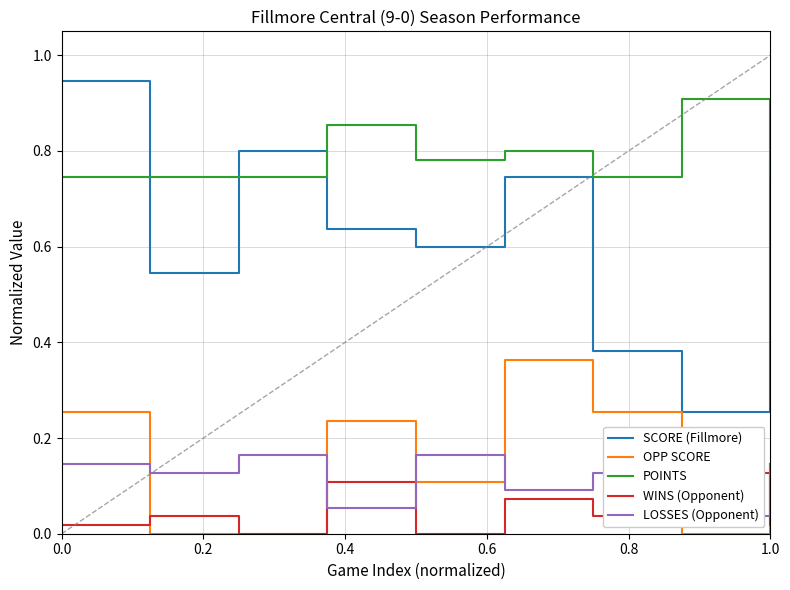

True or false: SCORE (Fillmore) and OPP SCORE cross at least once.

False